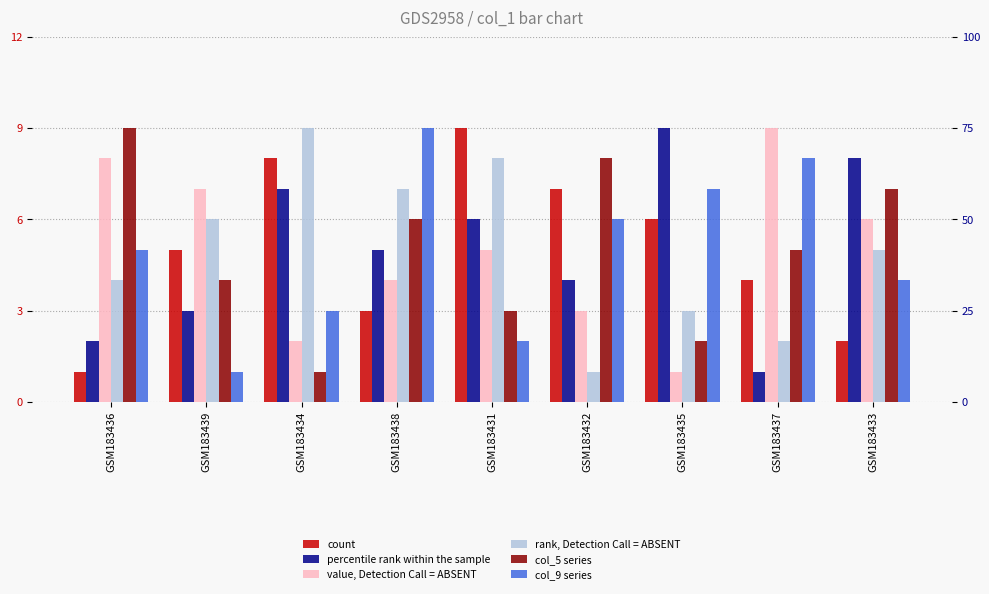

Is it true that col_2 equals 2 at GSM183436?

False